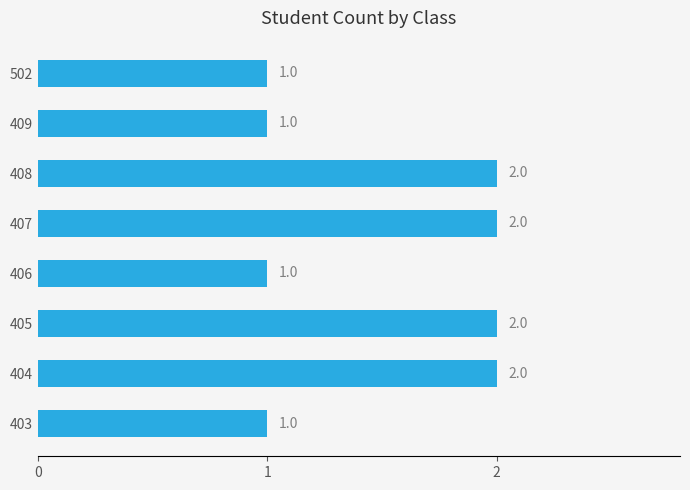

Between 406 and 405, which is larger?

405